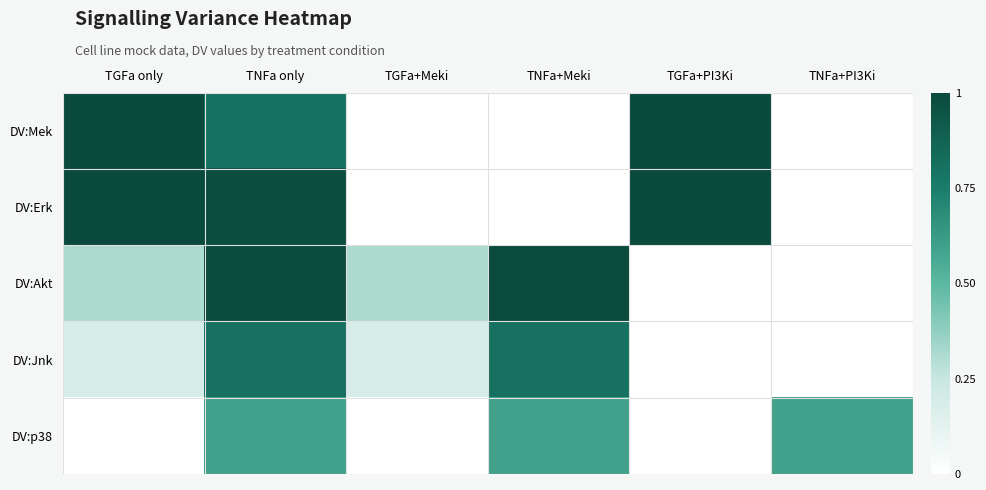

Which series has the largest total across all categories?

DV:Erk